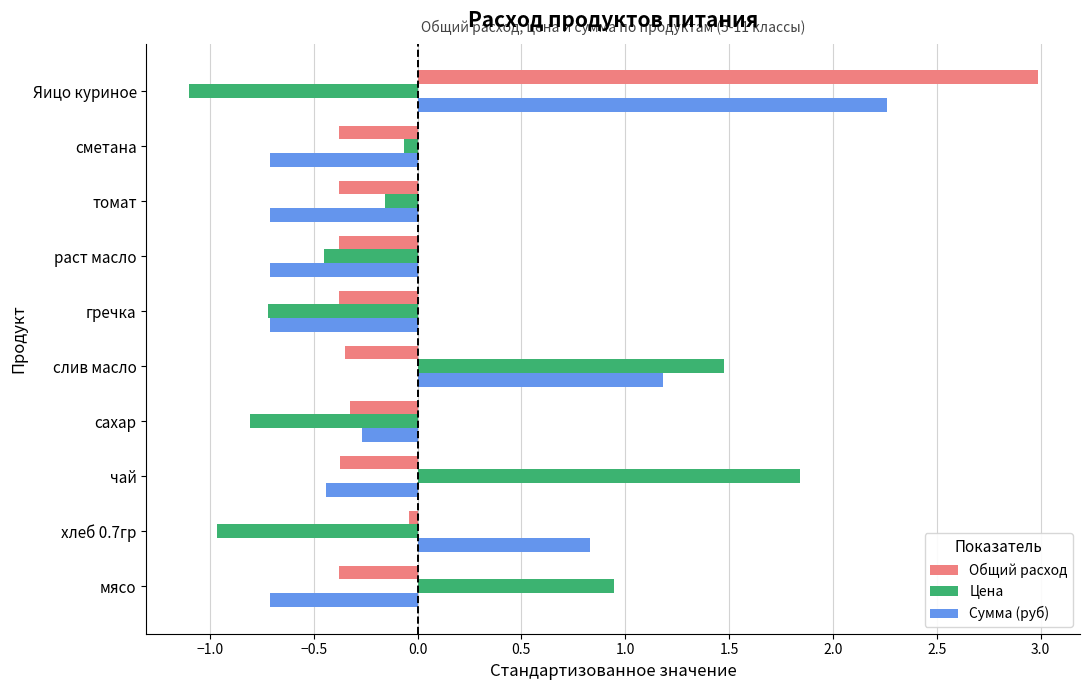

At which category does the chart reach its peak across all series?

Яицо куриное